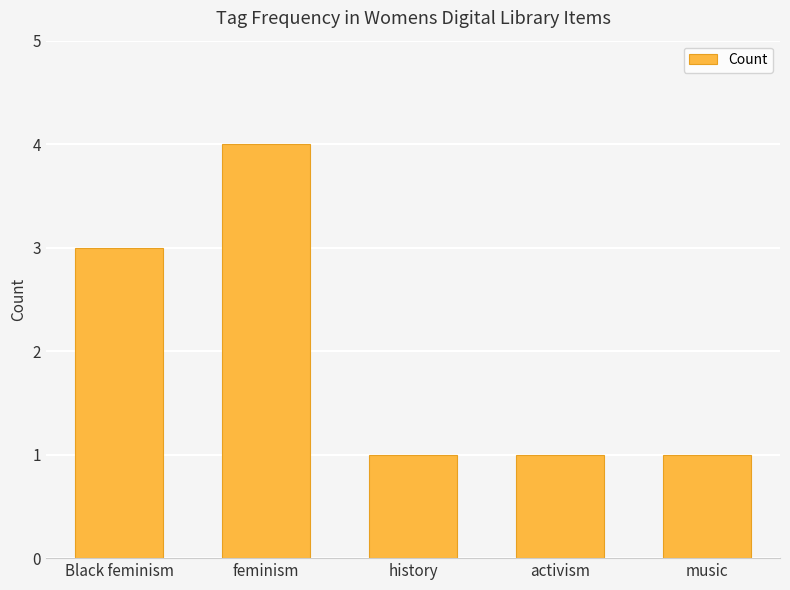

Reading right to left, list all the values displayed in this chart.

1	1	1	4	3